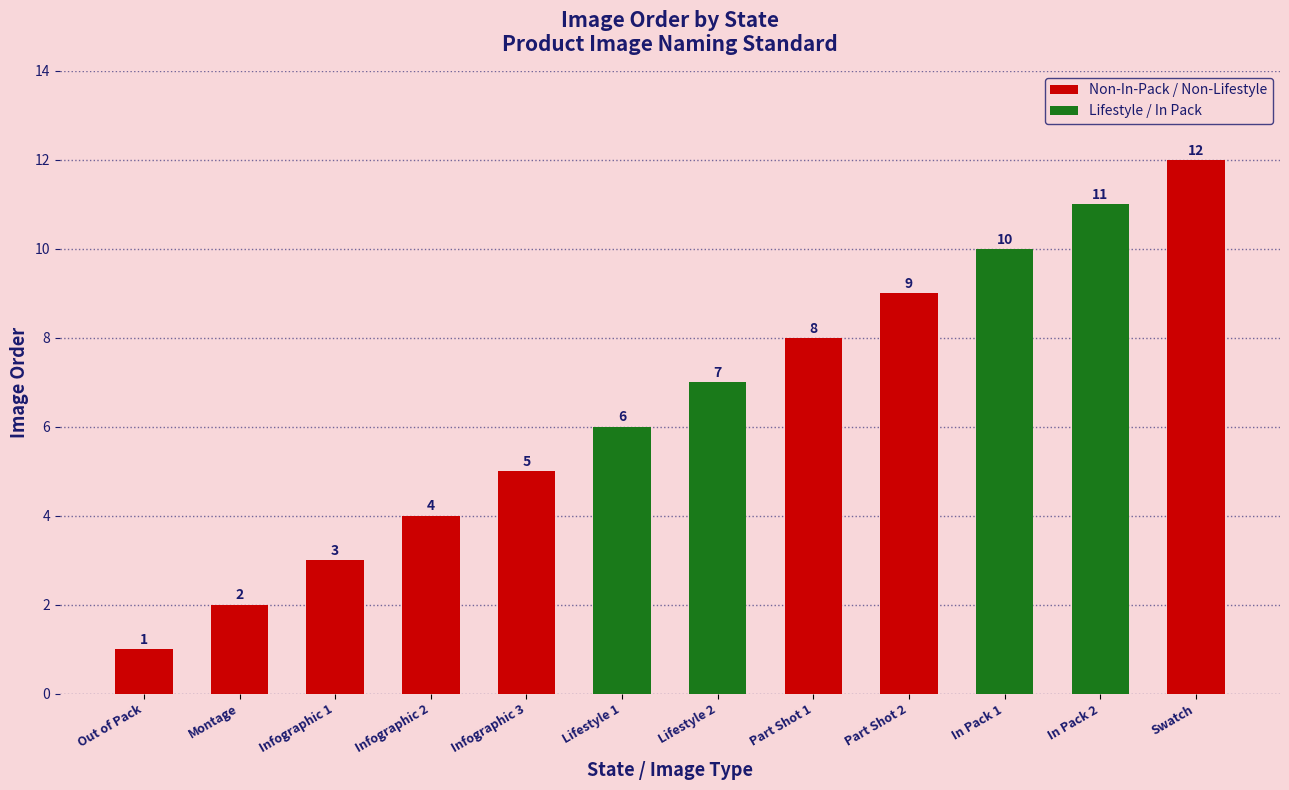

Rank the categories by value from highest to lowest.

Swatch, In Pack 2, In Pack 1, Part Shot 2, Part Shot 1, Lifestyle 2, Lifestyle 1, Infographic 3, Infographic 2, Infographic 1, Montage, Out of Pack